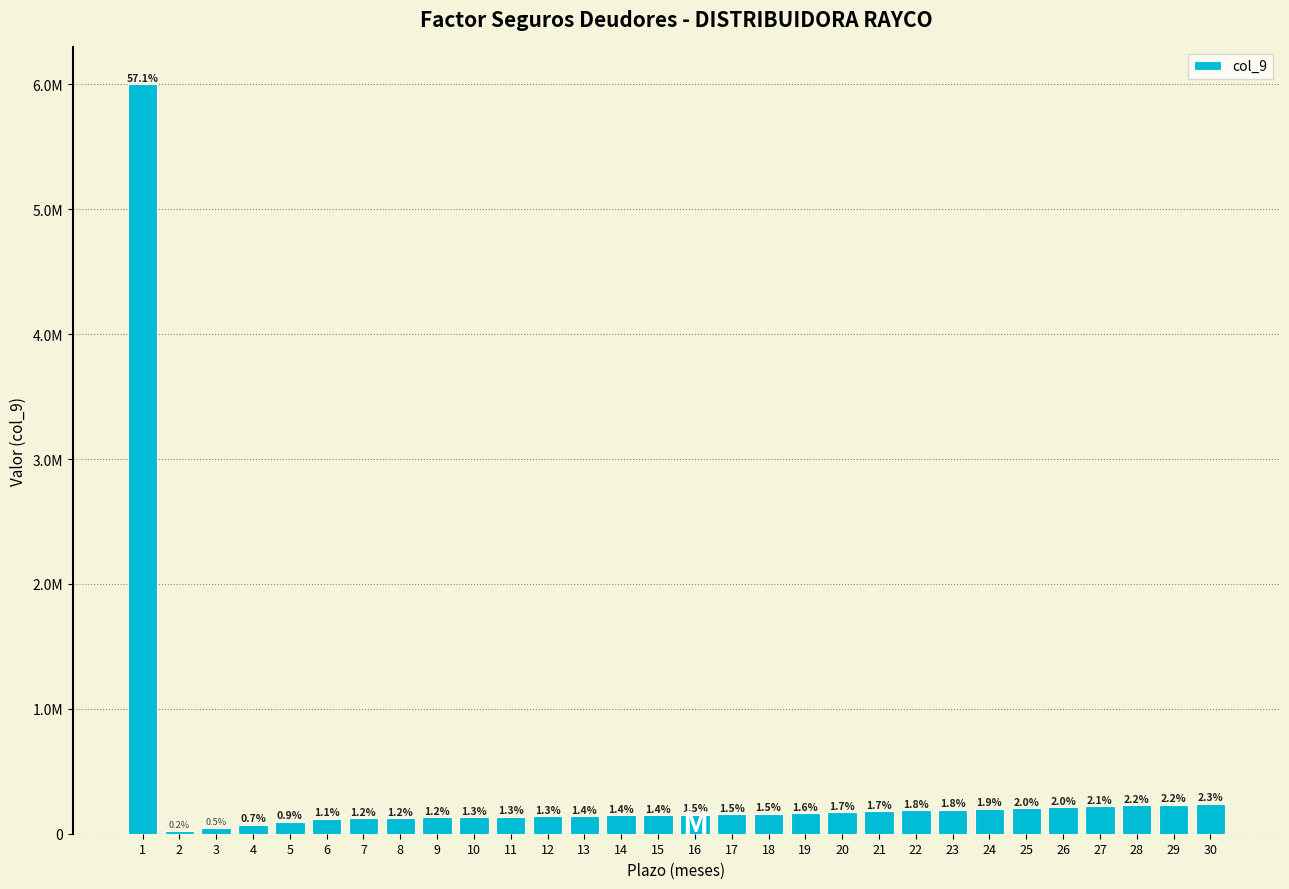

Are the bars horizontal?

No